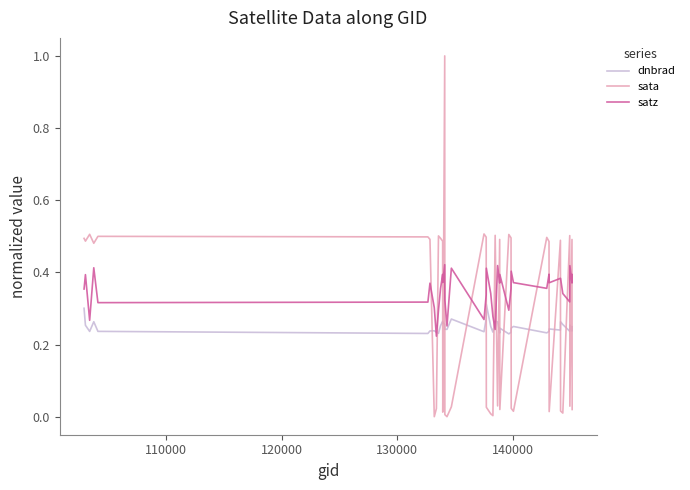

Which series has the widest spread of values?

sata